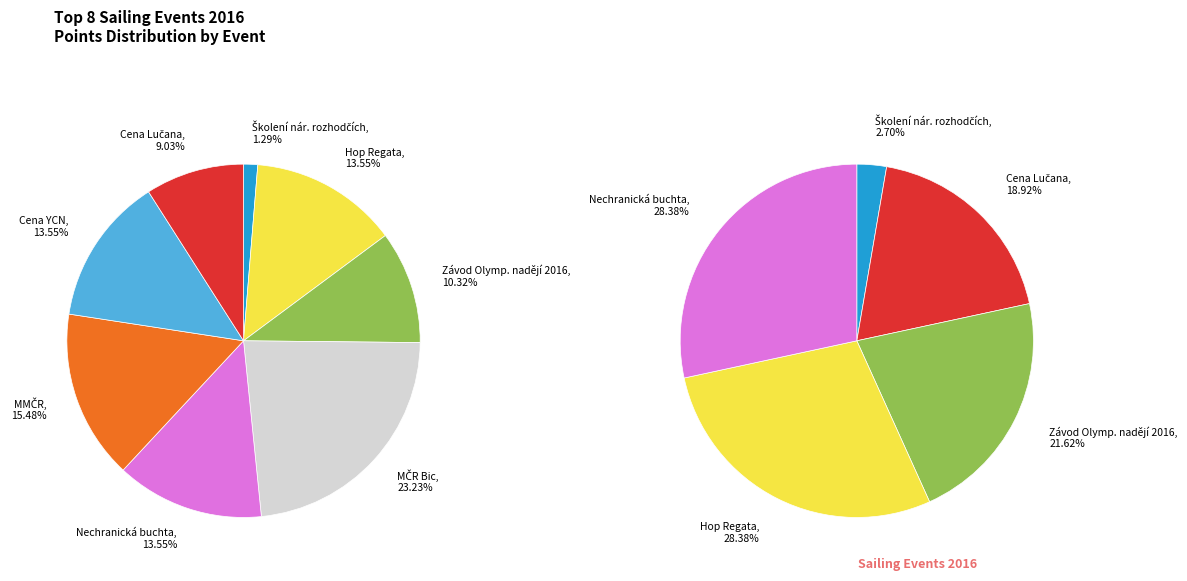

Is 161630 the majority of the pie?

No